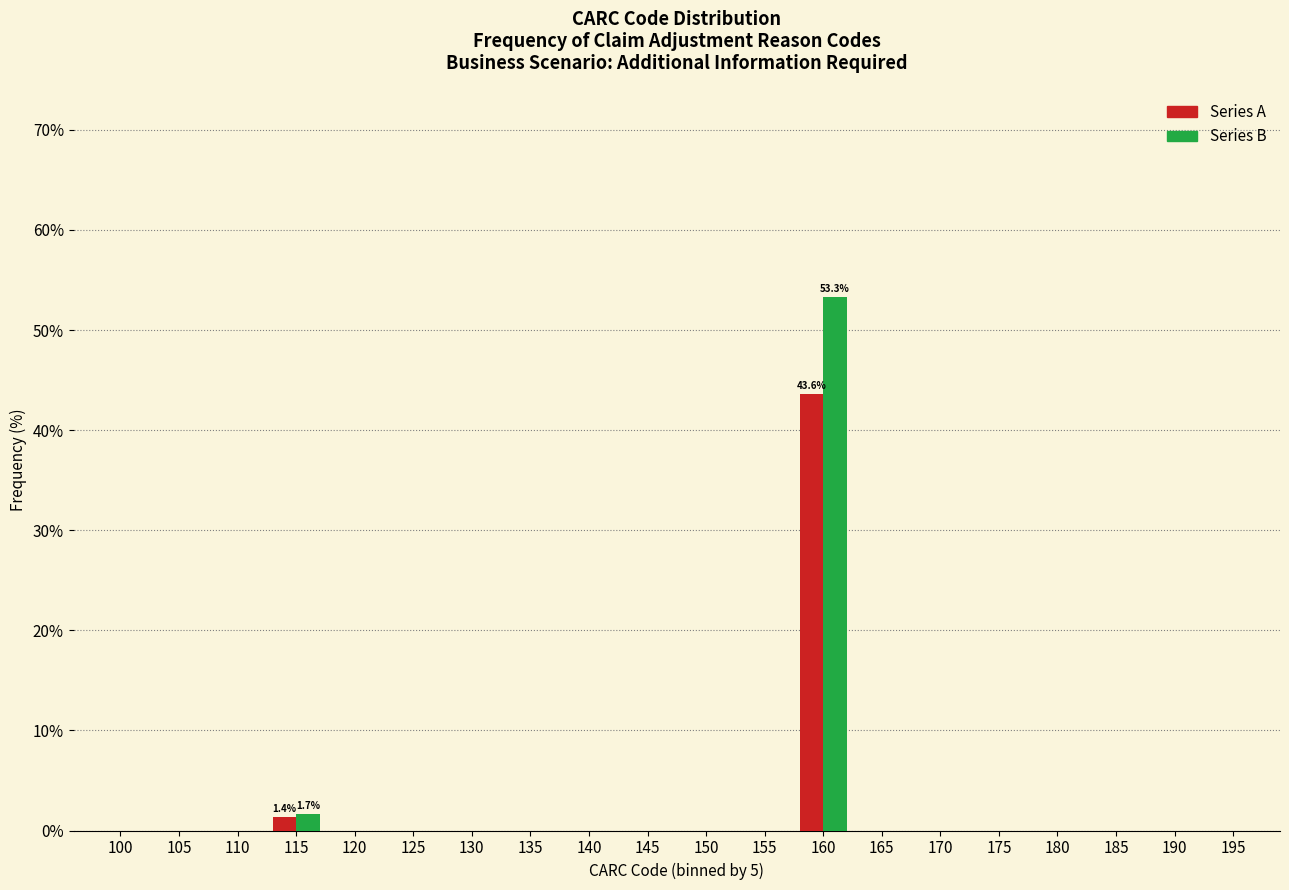

At which category is the sum across all series the highest?

160